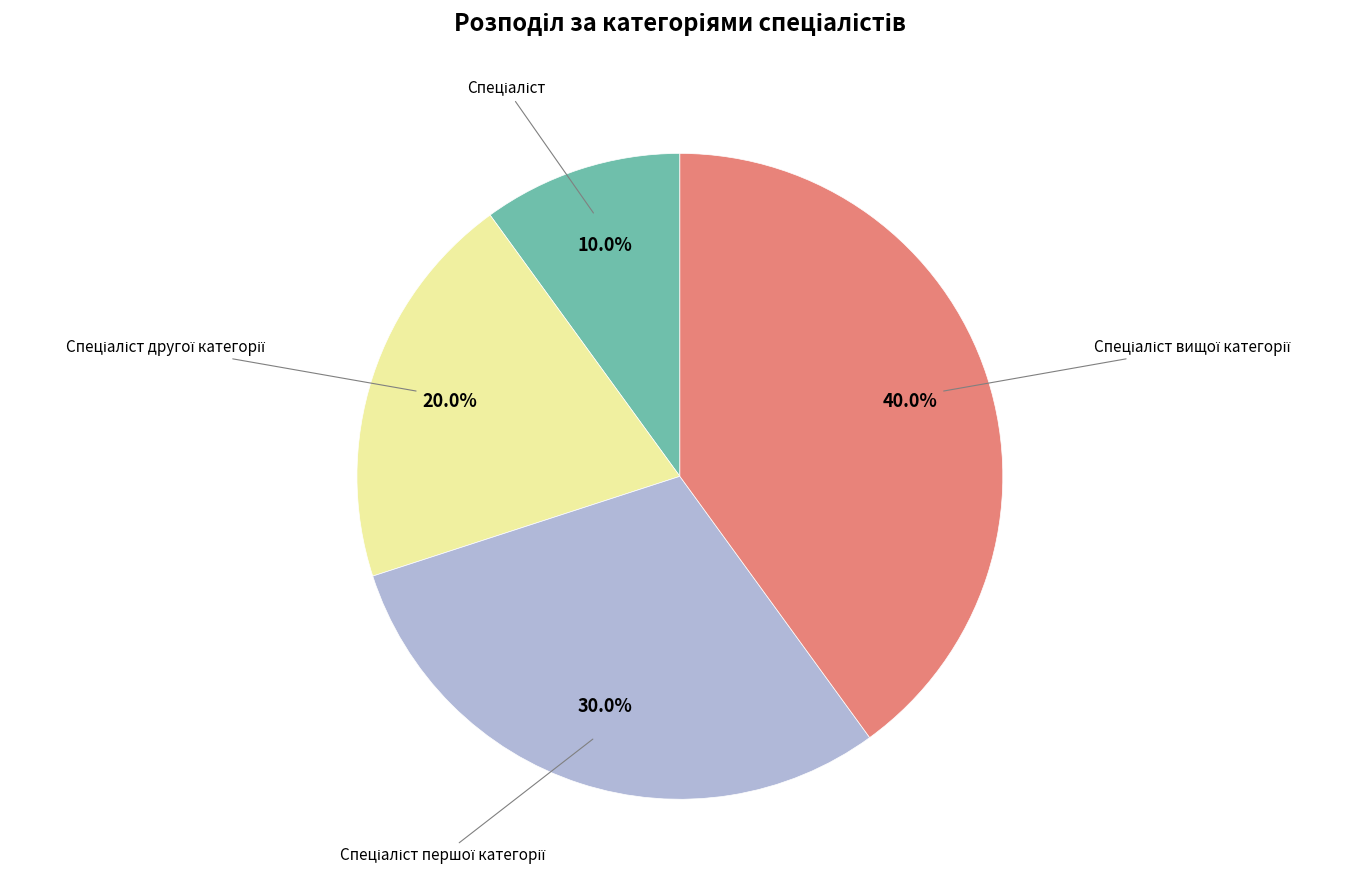

Count the number of slices in the pie.

4